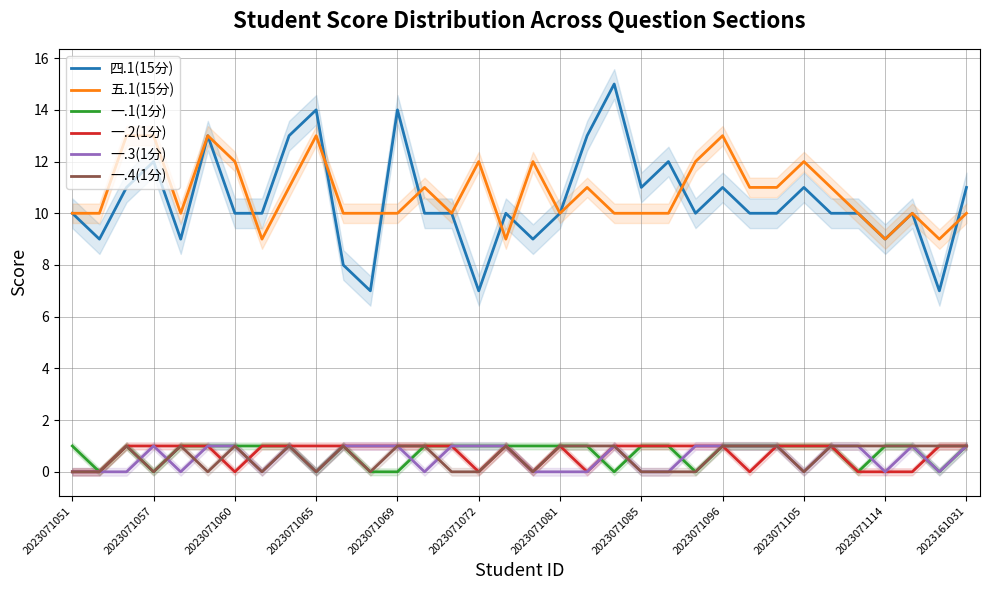

True or false: 五.1(15分) and 一.2(1分) intersect in this chart.

False